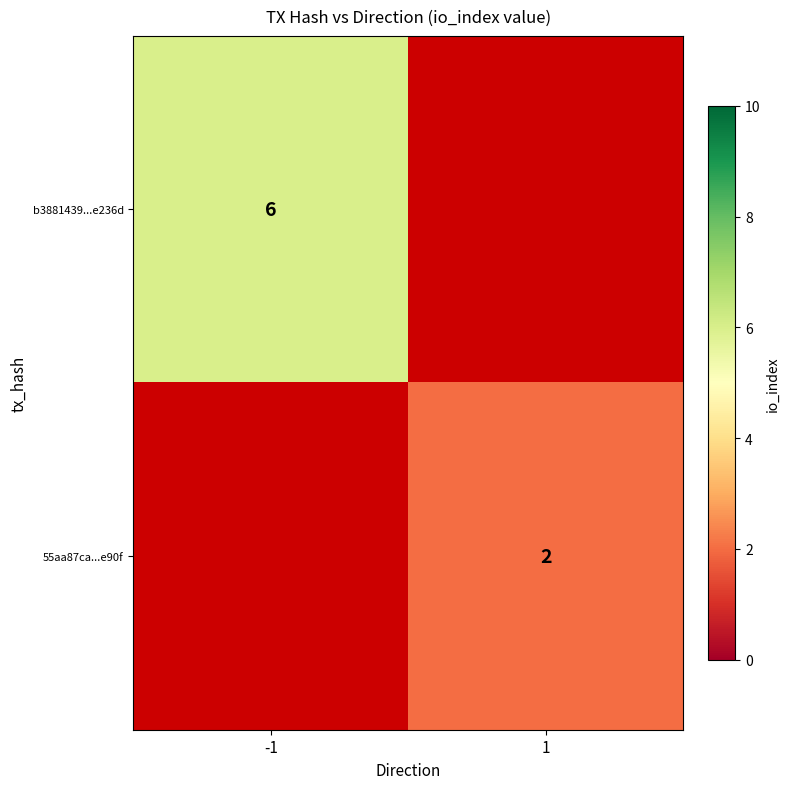

The value of 55aa87ca...e90f at 1 is 2. True or false?

True